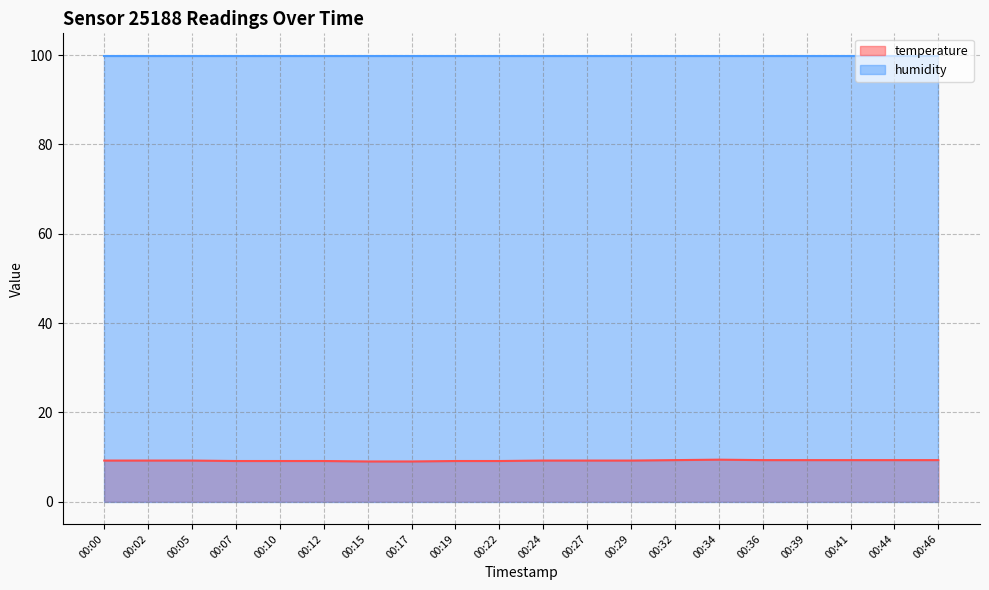

How many values are between 9 and 10?

20